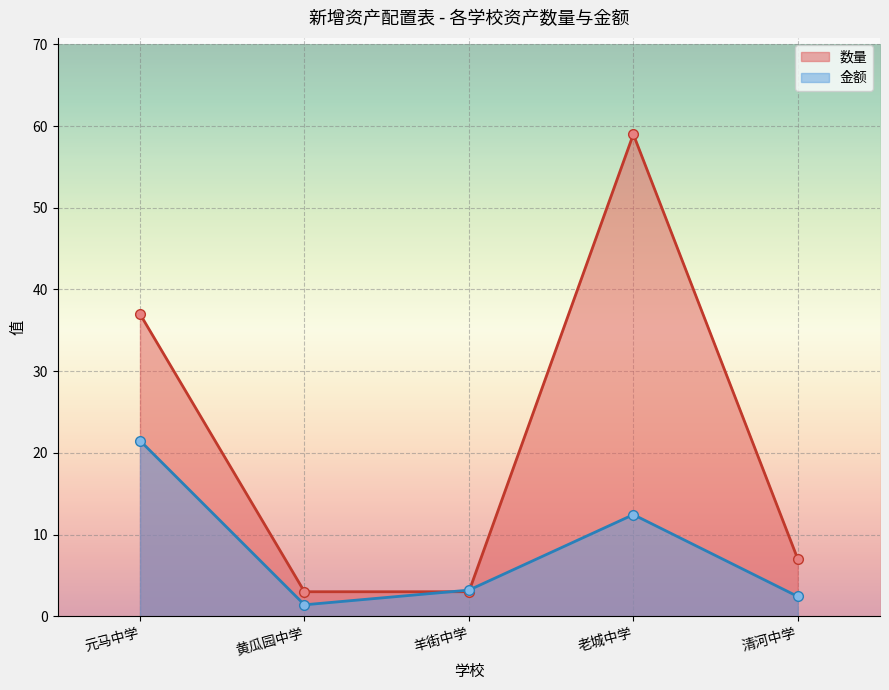

What is the total value across all series at 清河中学?

9.4